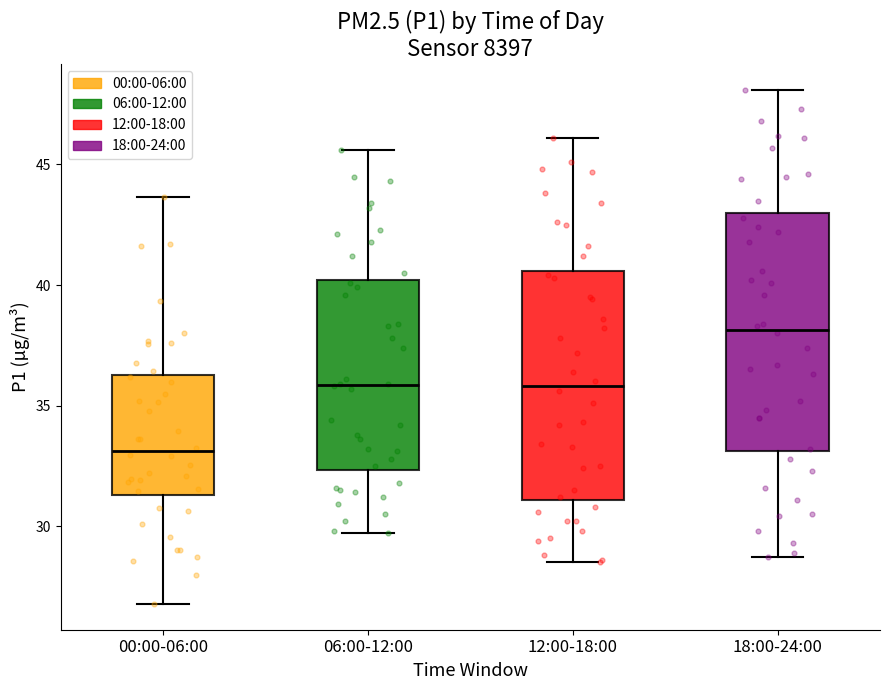

Reading left to right, read every box against the y-axis: the position of its median line, the range the box covers, and the ends of its whiskers. The values are not printed on the chart, so give them approximately, as read against the axis.

00:00-06:00: median 33.0, box 31.5 to 36.5, whiskers 27.0 to 43.5
06:00-12:00: median 36.0, box 32.5 to 40.0, whiskers 29.5 to 45.5
12:00-18:00: median 36.0, box 31.0 to 40.5, whiskers 28.5 to 46.0
18:00-24:00: median 38.0, box 33.0 to 43.0, whiskers 28.5 to 48.0